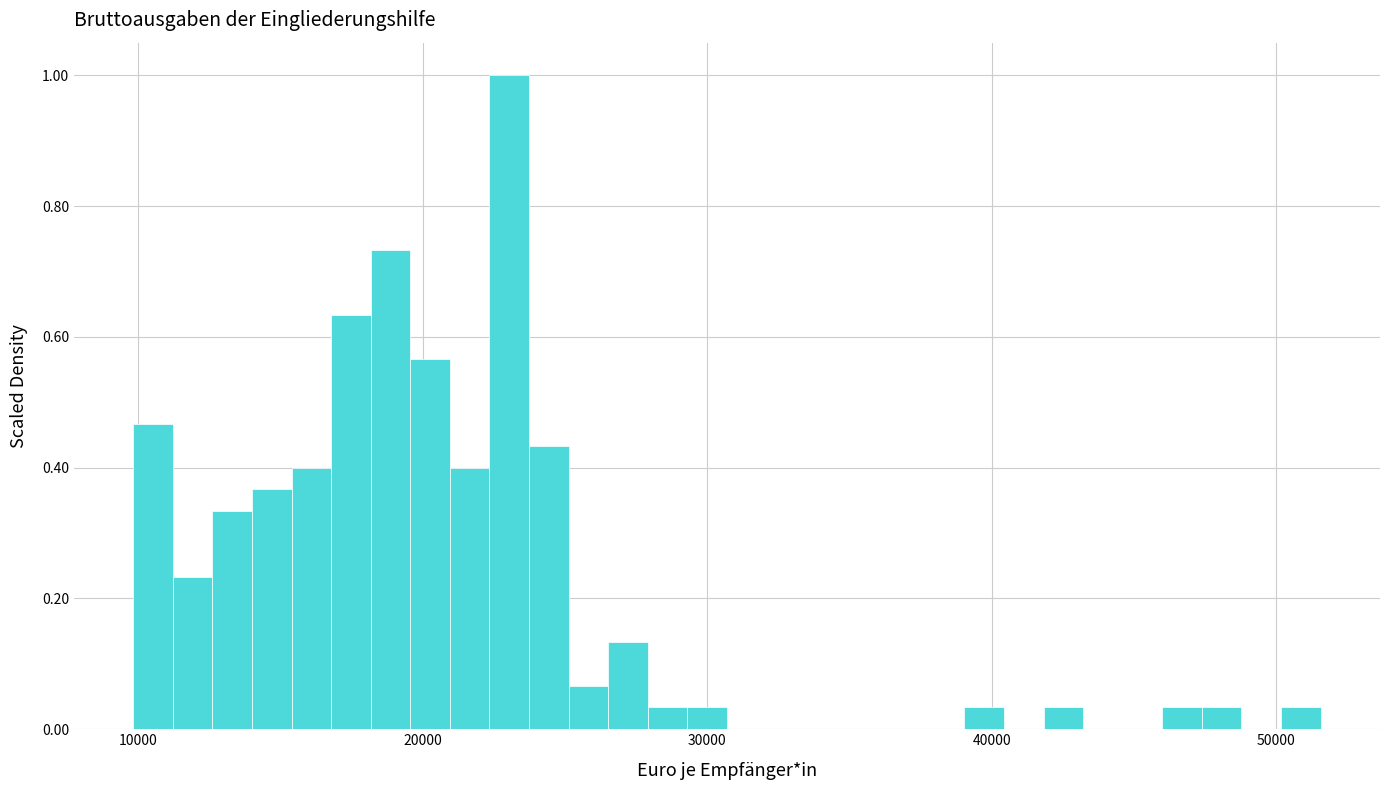

Around what value on the x-axis is the tallest bar? Give the approximate position of its centre, as read against the axis.

23000